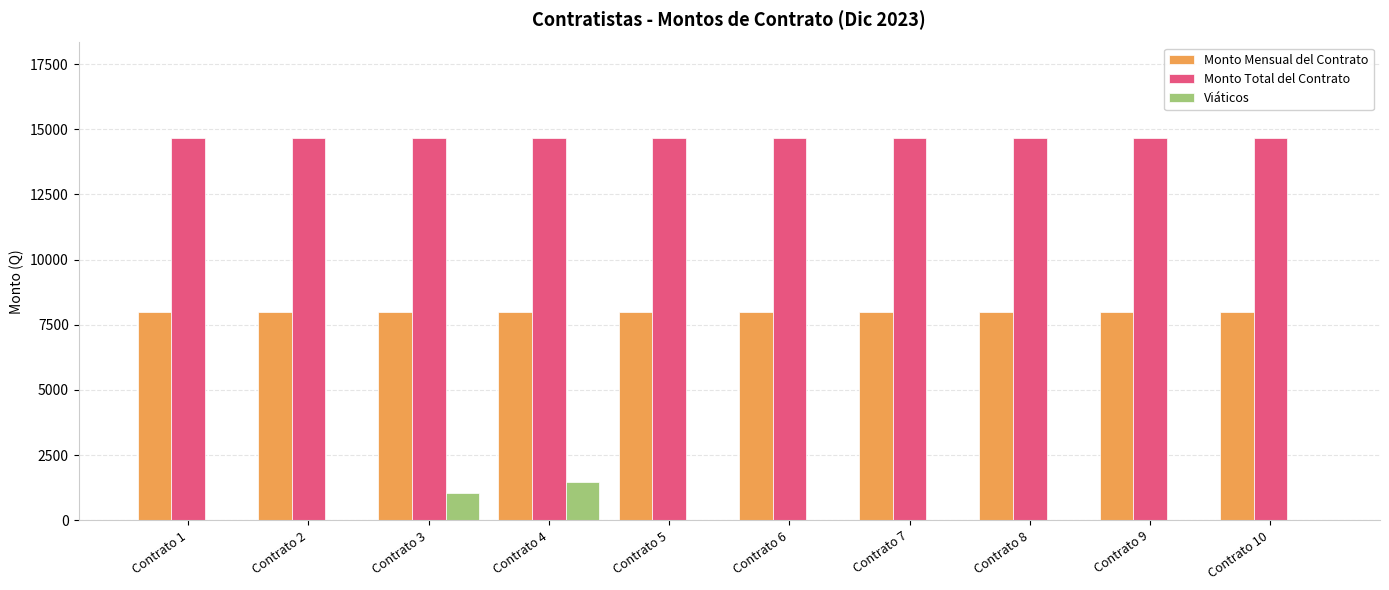

The value of Monto Mensual del Contrato at Contrato 8 is 8000.0. True or false?

True